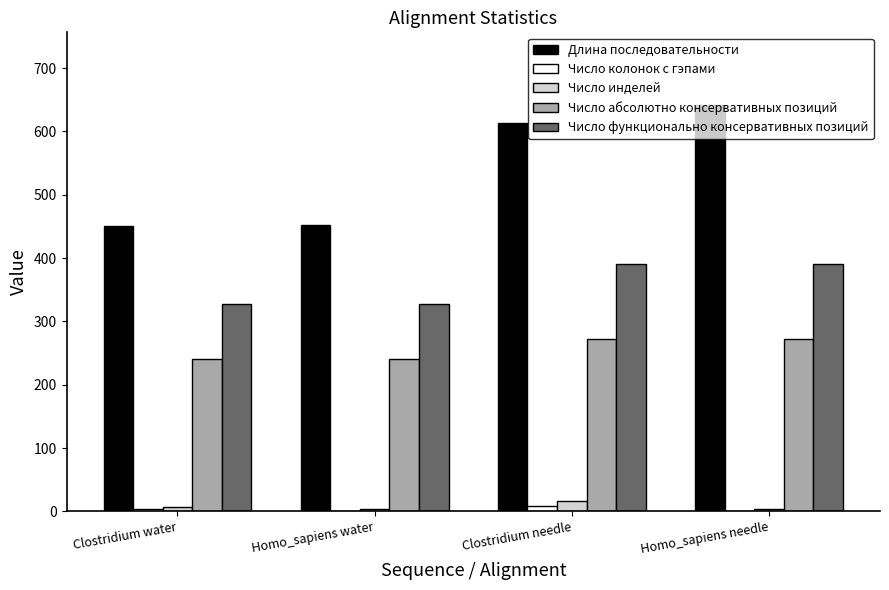

What is the total value across all series at Homo_sapiens water?

1027